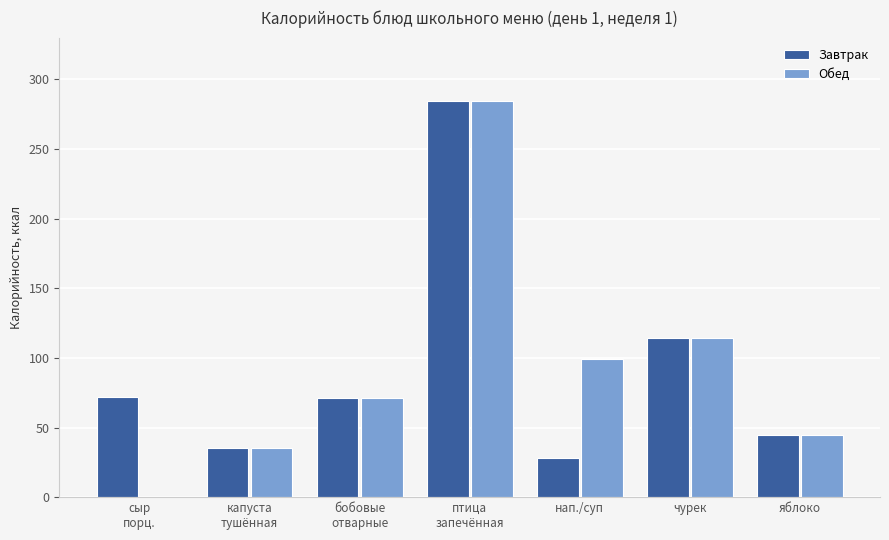

What is the difference between the Завтрак values at бобовые
отварные and птица
запечённая?

213.4